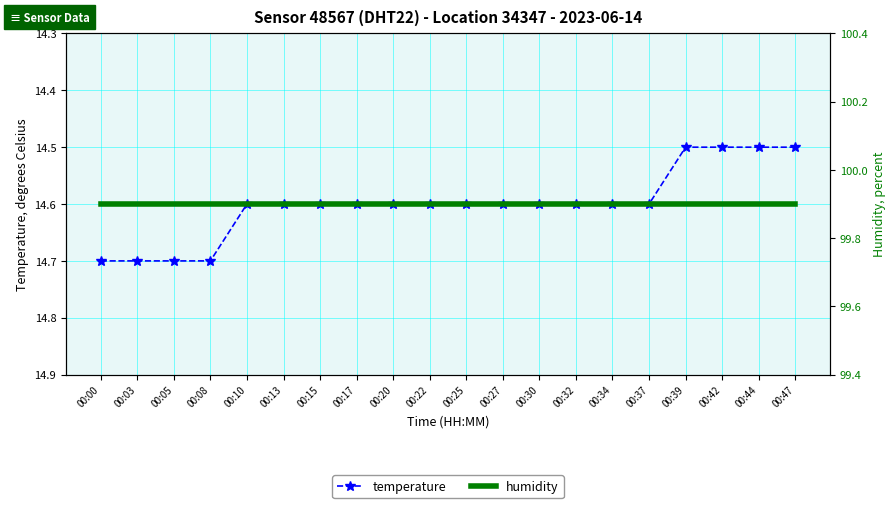

Which series has the largest total across all categories?

humidity